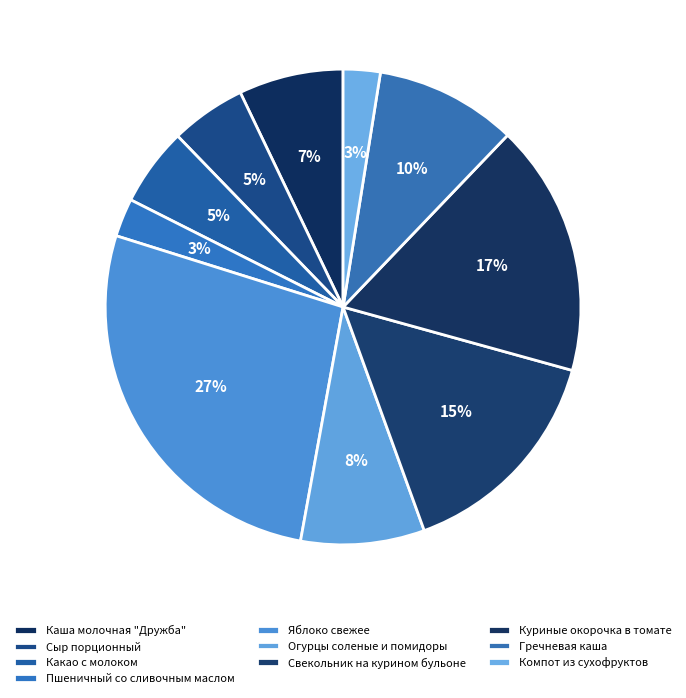

Rank the categories by value from lowest to highest.

Компот из сухофруктов, Пшеничный со сливочным маслом, Сыр порционный, Какао с молоком, Каша молочная "Дружба", Огурцы соленые и помидоры, Гречневая каша, Свекольник на курином бульоне, Куриные окорочка в томате, Яблоко свежее